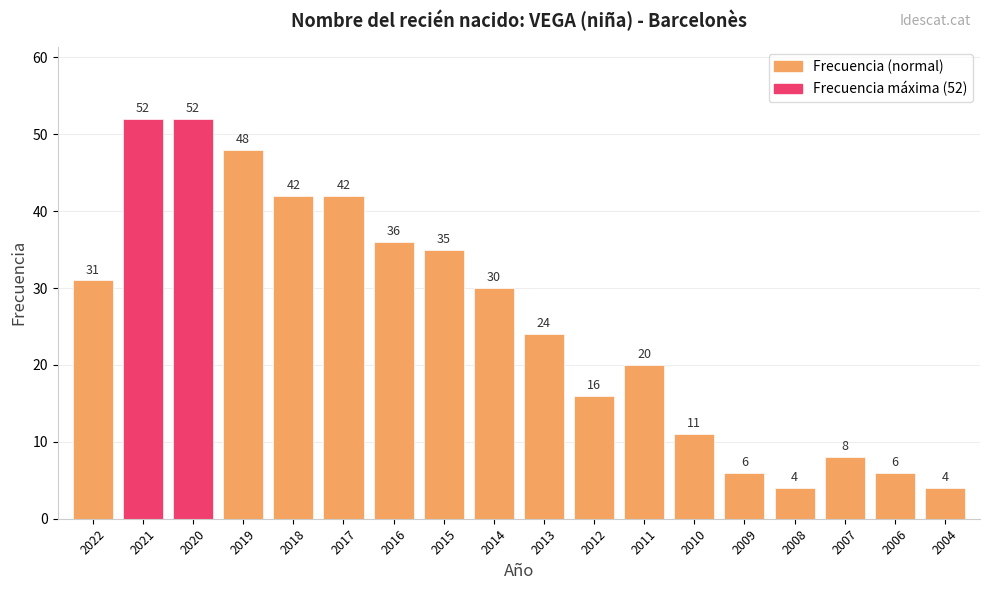

Reading right to left, transcribe all the data shown in this chart.

2004=4	2006=6	2007=8	2008=4	2009=6	2010=11	2011=20	2012=16	2013=24	2014=30	2015=35	2016=36	2017=42	2018=42	2019=48	2020=52	2021=52	2022=31